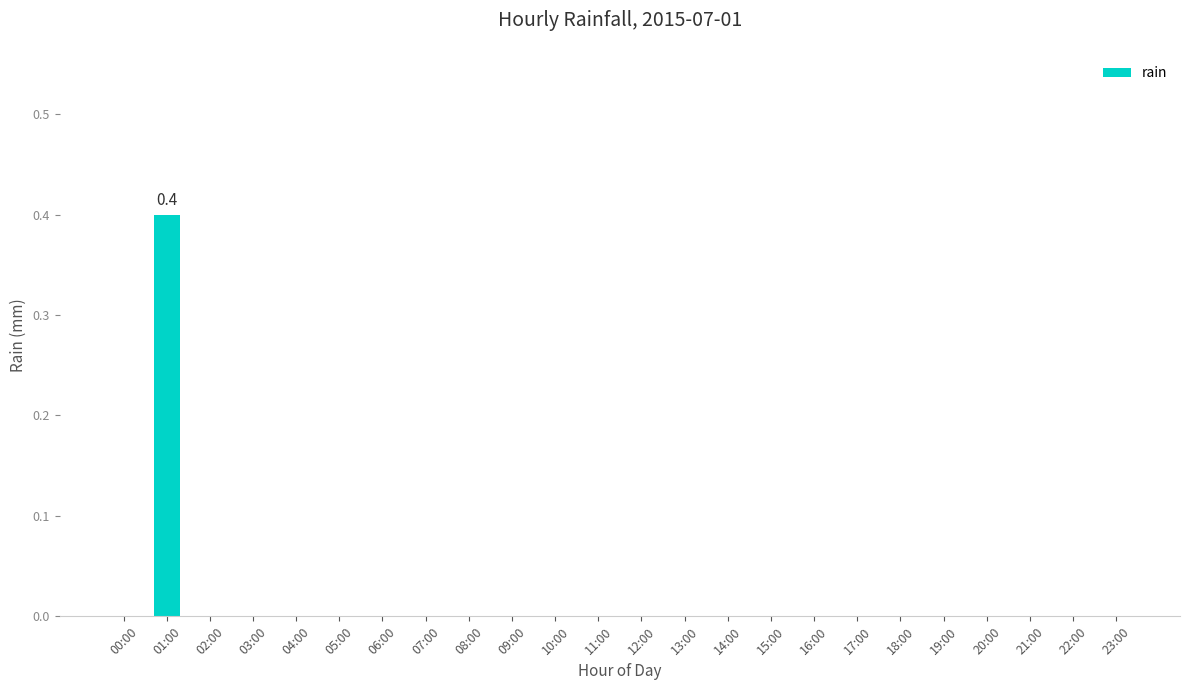

Reading left to right, extract all data points from this chart.

0.0	0.4	0.0	0.0	0.0	0.0	0.0	0.0	0.0	0.0	0.0	0.0	0.0	0.0	0.0	0.0	0.0	0.0	0.0	0.0	0.0	0.0	0.0	0.0